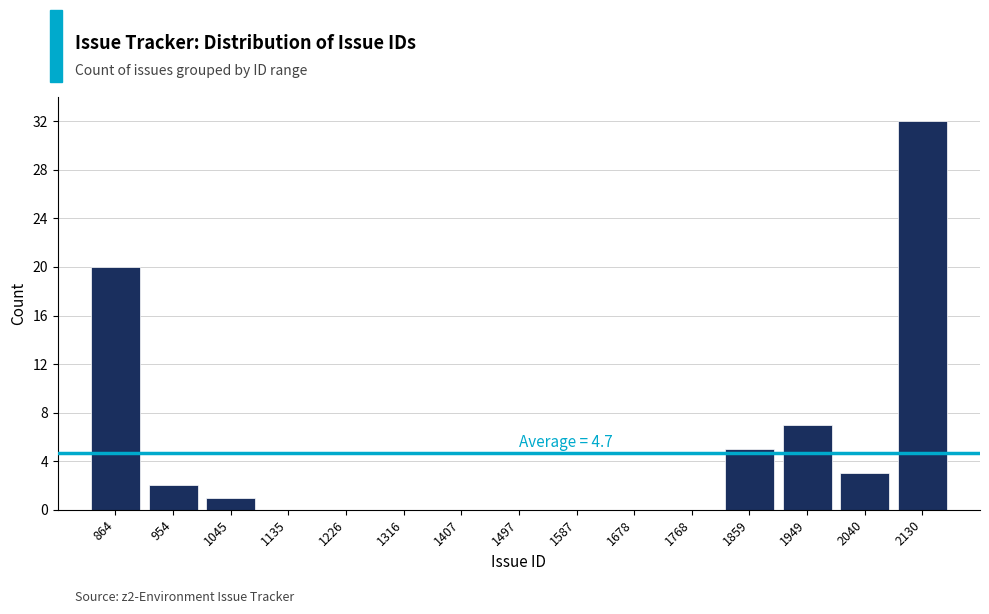

Which range on the x-axis has the tallest bar?

2090 to 2180